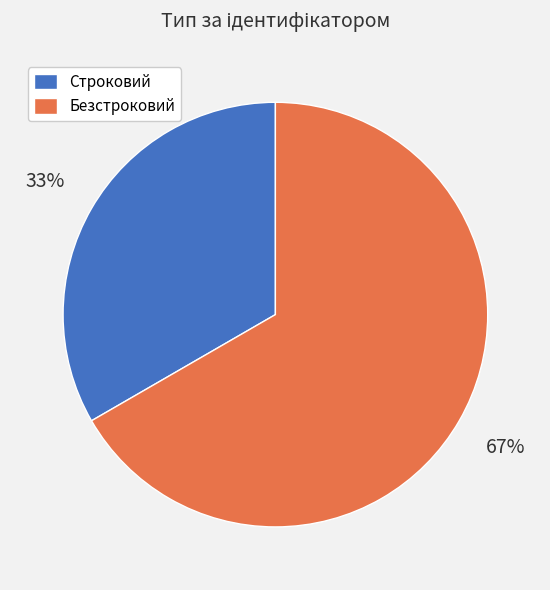

How many segments does this pie chart have?

2